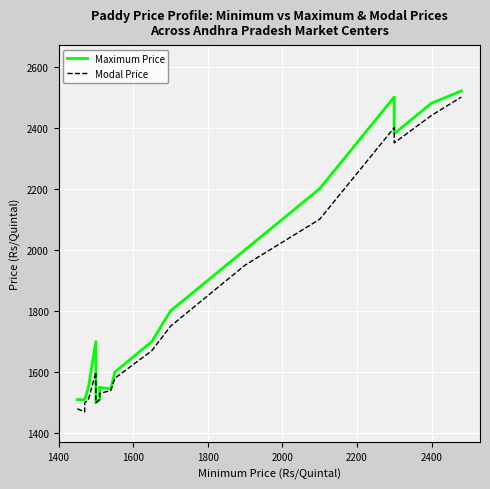

At how many categories does at least one series exceed 1990?

6